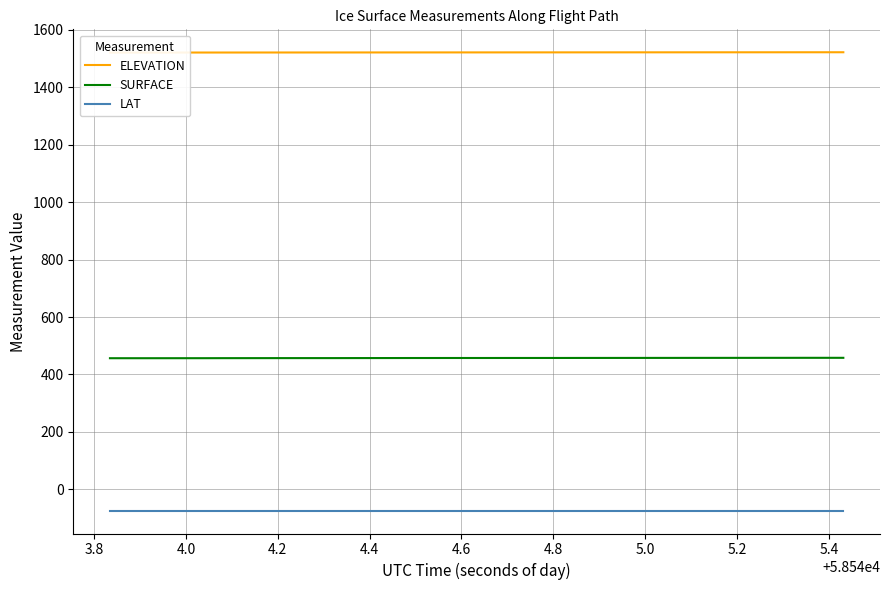

What is the maximum value for SURFACE?

458.0